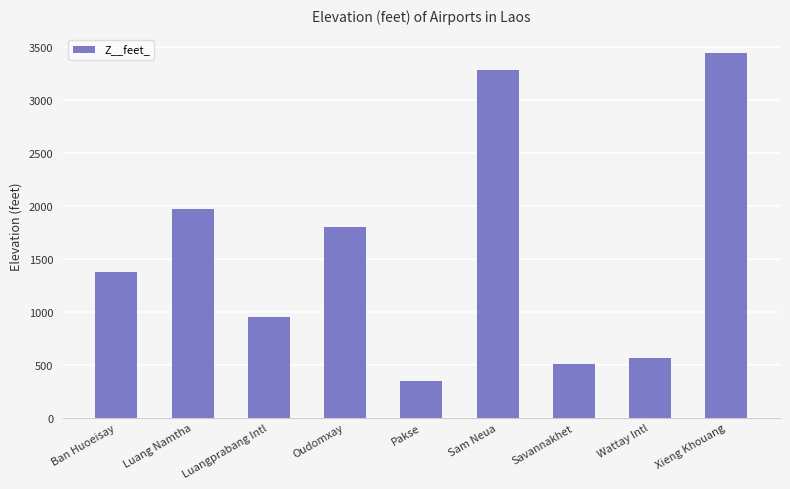

Between Oudomxay and Savannakhet, which is larger?

Oudomxay